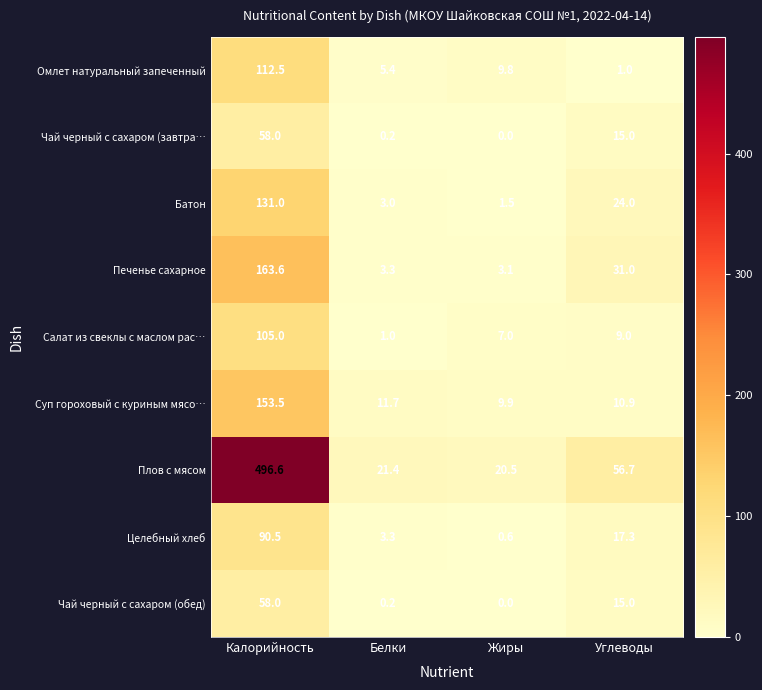

List the labels in order of Омлет натуральный запеченный value, largest first.

Калорийность, Жиры, Белки, Углеводы